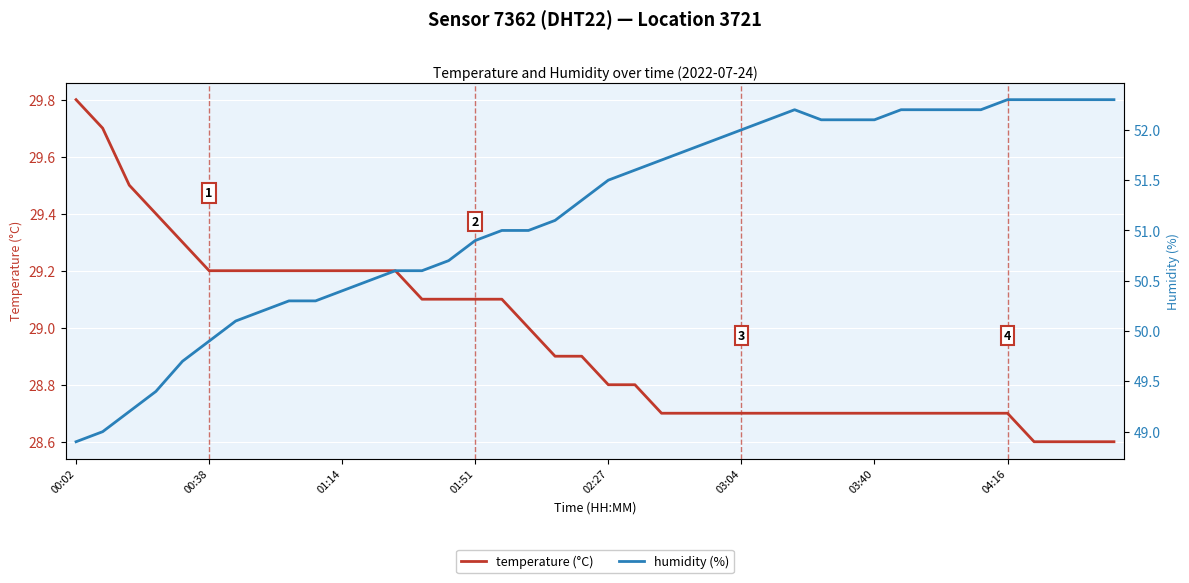

What is the sum of the humidity (%) values at 38 and 12?

102.9